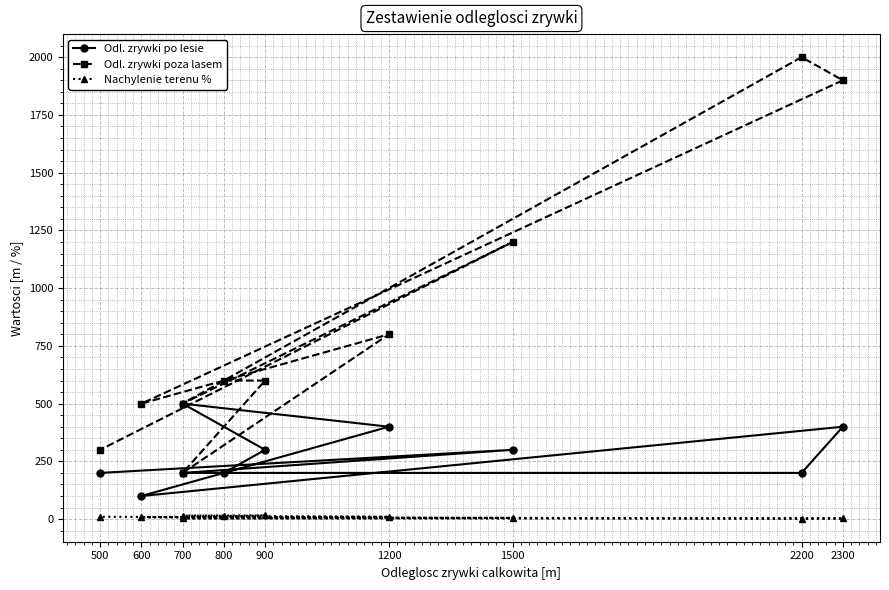

True or false: Nachylenie terenu % and Odl. zrywki po lesie cross at least once.

False